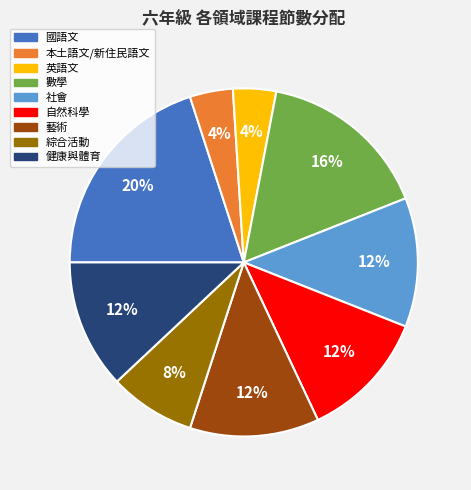

Which slice is the largest?

國語文